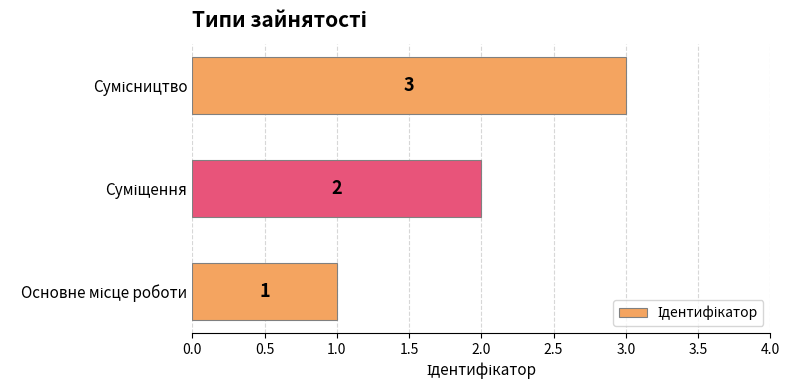

What is the sum of all values?

6